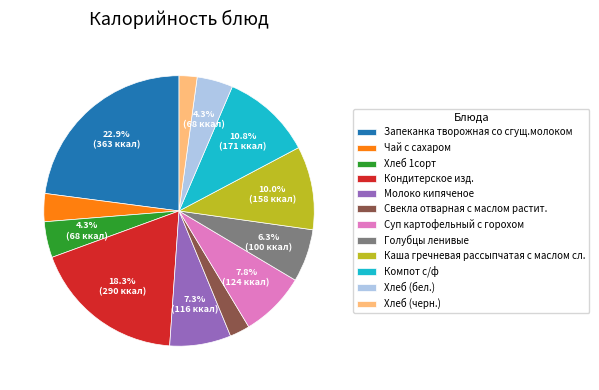

Is there a majority slice in this chart?

No